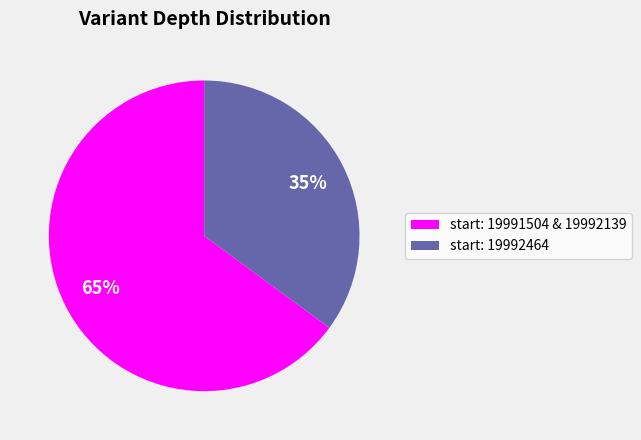

Is the sum of start: 19992464 and start: 19991504 & 19992139 greater than half?

Yes